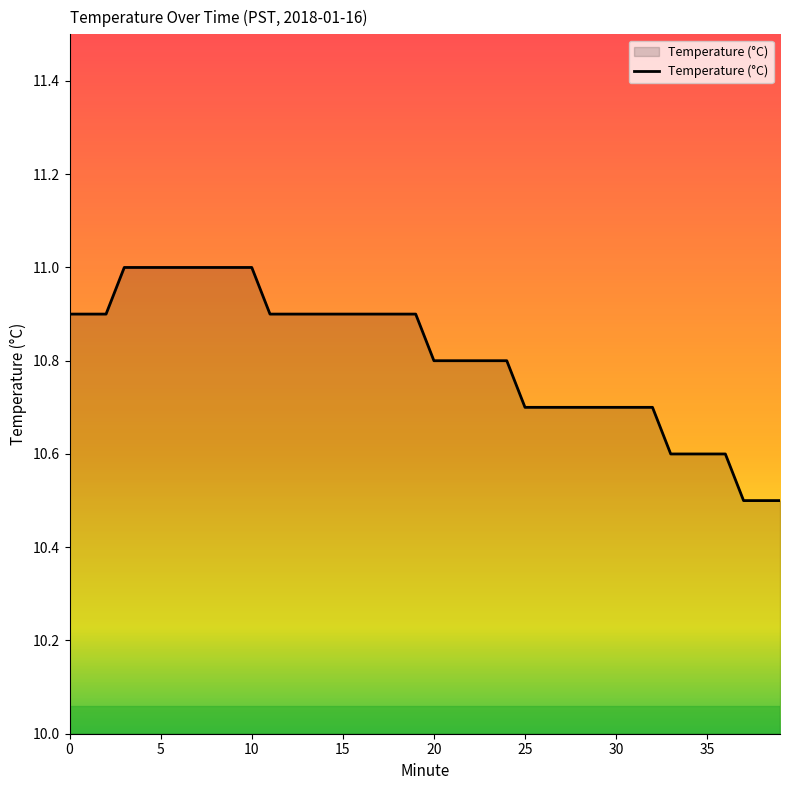

Reading left to right, what are all the values shown in this chart?

10.9	10.9	10.9	11.0	11.0	11.0	11.0	11.0	11.0	11.0	11.0	10.9	10.9	10.9	10.9	10.9	10.9	10.9	10.9	10.9	10.8	10.8	10.8	10.8	10.8	10.7	10.7	10.7	10.7	10.7	10.7	10.7	10.7	10.6	10.6	10.6	10.6	10.5	10.5	10.5